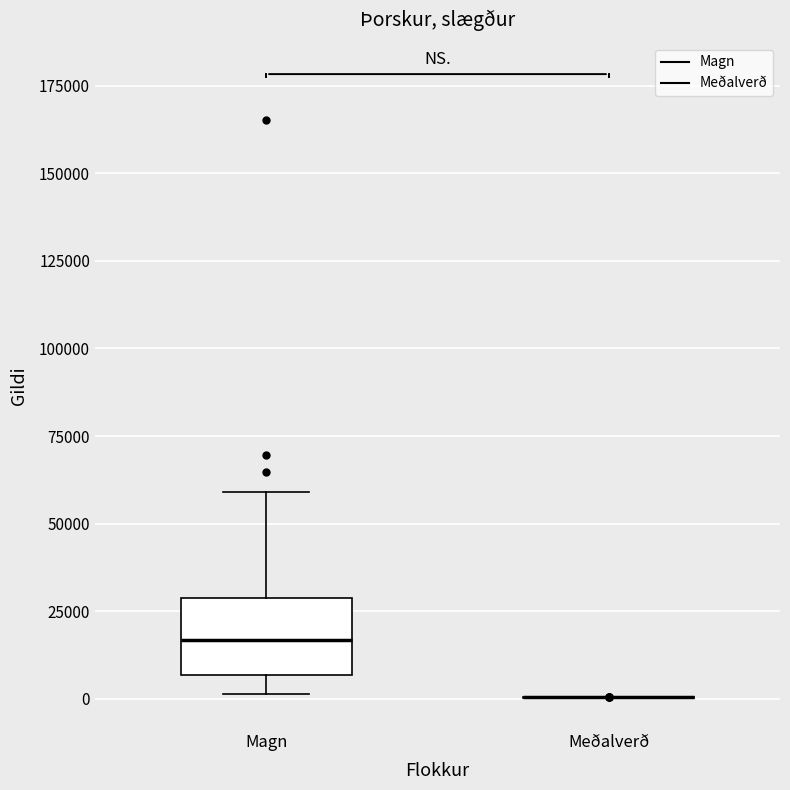

Comparing the boxes themselves (not the whiskers), which one is the tallest?

Magn